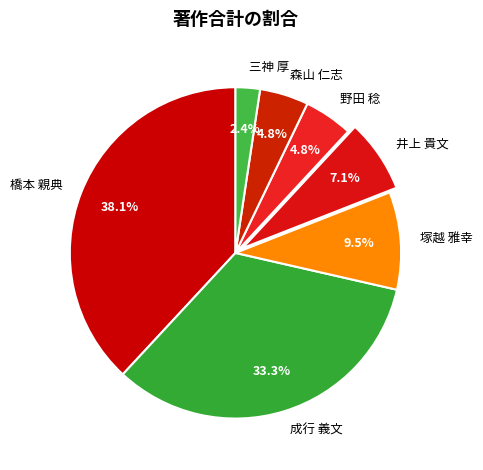

Count the number of slices in the pie.

7